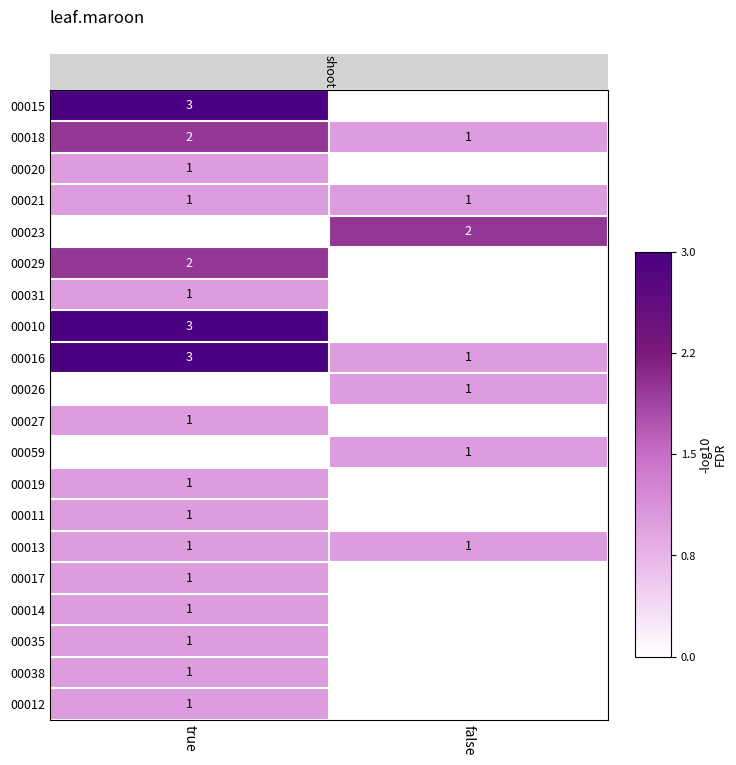

What is the sum of the 00016 values at false and true?

4